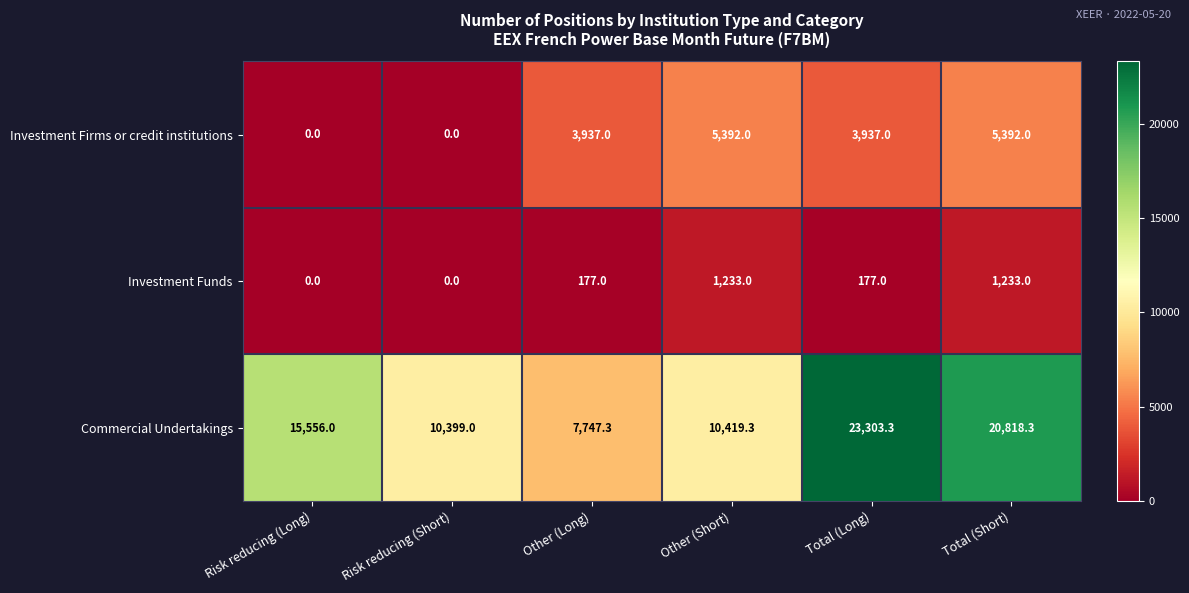

How many data points in Investment Funds are less than 177?

2